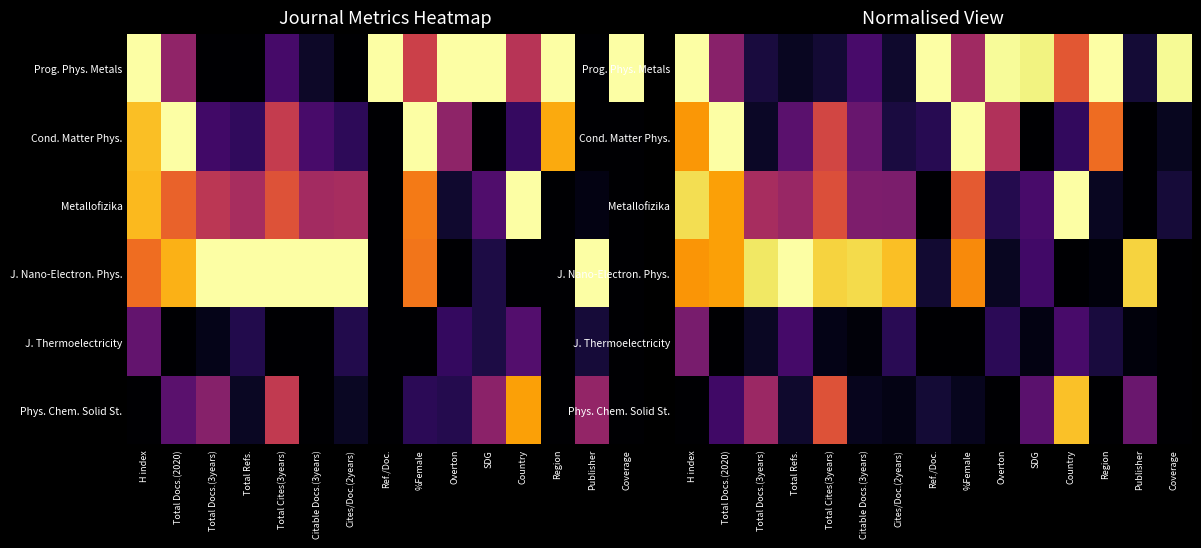

Which category has the highest value in the Phys. Chem. Solid St. series?

Country